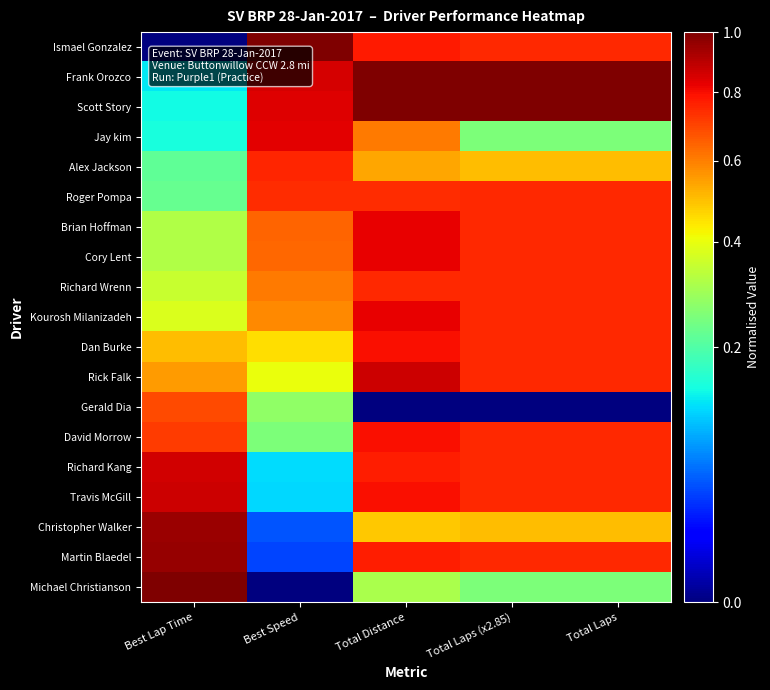

Reading left to right, transcribe all the data shown in this chart.

Ismael Gonzalez: Best Lap Time=0.0	Best Speed=1.0	Total Distance=0.8	Total Laps (x2.85)=0.8	Total Laps=0.8
Frank Orozco: Best Lap Time=0.1	Best Speed=0.9	Total Distance=1.0	Total Laps (x2.85)=1.0	Total Laps=1.0
Scott Story: Best Lap Time=0.1	Best Speed=0.8	Total Distance=1.0	Total Laps (x2.85)=1.0	Total Laps=1.0
Jay kim: Best Lap Time=0.1	Best Speed=0.8	Total Distance=0.6	Total Laps (x2.85)=0.2	Total Laps=0.2
Alex Jackson: Best Lap Time=0.2	Best Speed=0.8	Total Distance=0.5	Total Laps (x2.85)=0.5	Total Laps=0.5
Roger Pompa: Best Lap Time=0.2	Best Speed=0.7	Total Distance=0.7	Total Laps (x2.85)=0.8	Total Laps=0.8
Brian Hoffman: Best Lap Time=0.3	Best Speed=0.6	Total Distance=0.8	Total Laps (x2.85)=0.8	Total Laps=0.8
Cory Lent: Best Lap Time=0.3	Best Speed=0.6	Total Distance=0.8	Total Laps (x2.85)=0.8	Total Laps=0.8
Richard Wrenn: Best Lap Time=0.3	Best Speed=0.6	Total Distance=0.7	Total Laps (x2.85)=0.8	Total Laps=0.8
Kourosh Milanizadeh: Best Lap Time=0.4	Best Speed=0.6	Total Distance=0.8	Total Laps (x2.85)=0.8	Total Laps=0.8
Dan Burke: Best Lap Time=0.5	Best Speed=0.5	Total Distance=0.8	Total Laps (x2.85)=0.8	Total Laps=0.8
Rick Falk: Best Lap Time=0.6	Best Speed=0.4	Total Distance=0.9	Total Laps (x2.85)=0.8	Total Laps=0.8
Gerald Dia: Best Lap Time=0.7	Best Speed=0.3	Total Distance=0.0	Total Laps (x2.85)=0.0	Total Laps=0.0
David Morrow: Best Lap Time=0.7	Best Speed=0.3	Total Distance=0.8	Total Laps (x2.85)=0.8	Total Laps=0.8
Richard Kang: Best Lap Time=0.9	Best Speed=0.1	Total Distance=0.8	Total Laps (x2.85)=0.8	Total Laps=0.8
Travis McGill: Best Lap Time=0.9	Best Speed=0.1	Total Distance=0.8	Total Laps (x2.85)=0.8	Total Laps=0.8
Christopher Walker: Best Lap Time=0.9	Best Speed=0.0	Total Distance=0.5	Total Laps (x2.85)=0.5	Total Laps=0.5
Martin Blaedel: Best Lap Time=1.0	Best Speed=0.0	Total Distance=0.8	Total Laps (x2.85)=0.8	Total Laps=0.8
Michael Christianson: Best Lap Time=1.0	Best Speed=0.0	Total Distance=0.3	Total Laps (x2.85)=0.2	Total Laps=0.2